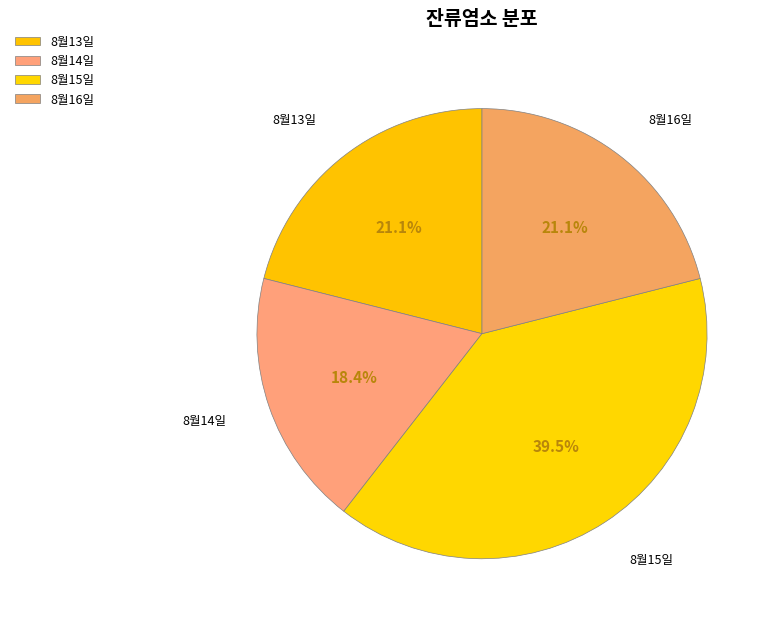

How many slices are in this pie chart?

4